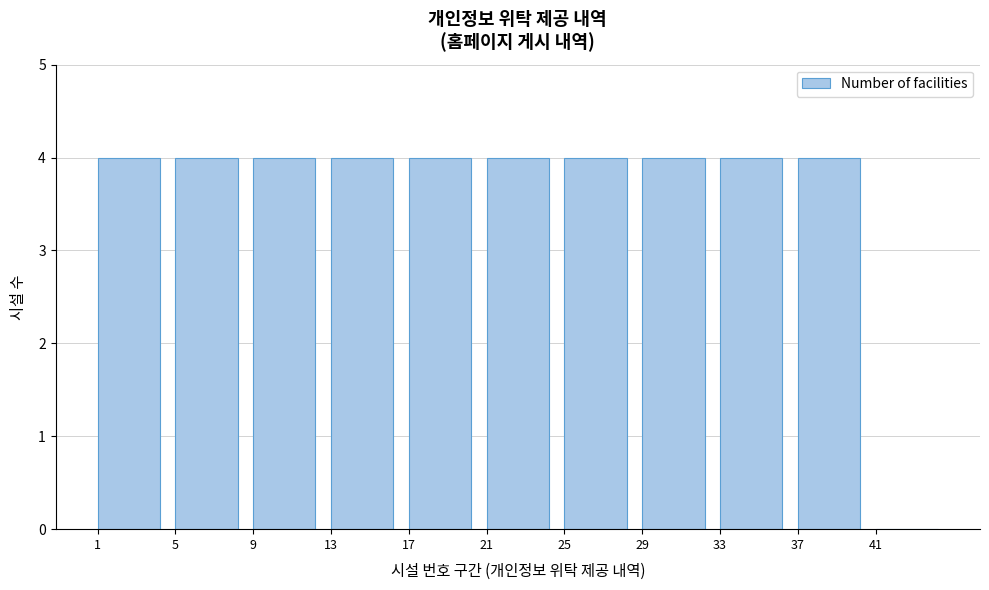

Reading right to left, extract all data points from this chart.

41=0	37=4	33=4	29=4	25=4	21=4	17=4	13=4	9=4	5=4	1=4